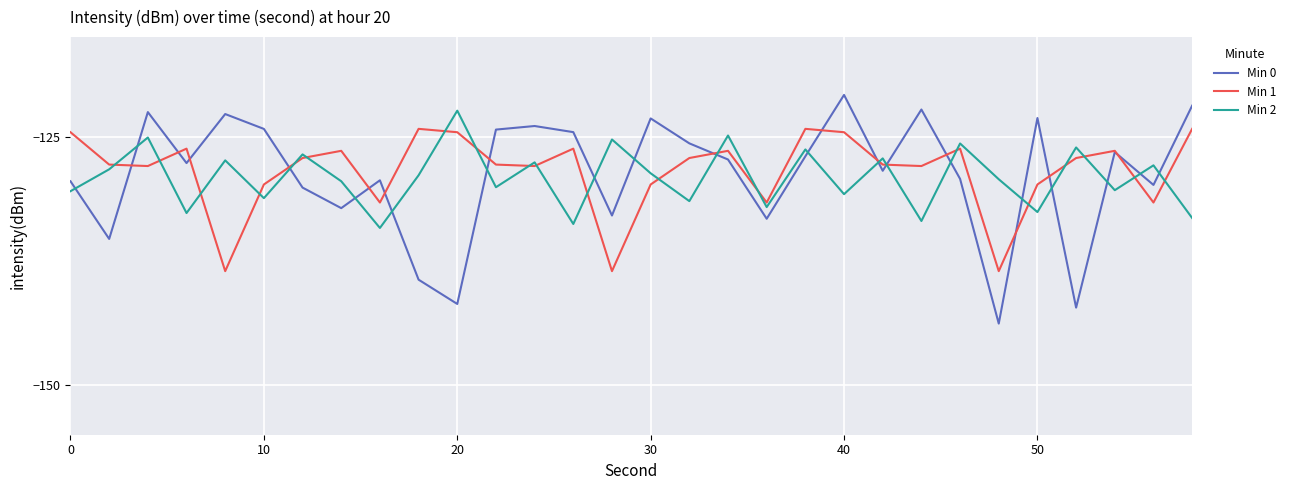

After their last crossing, which series has the higher values: Min 1 or Min 2?

Min 1